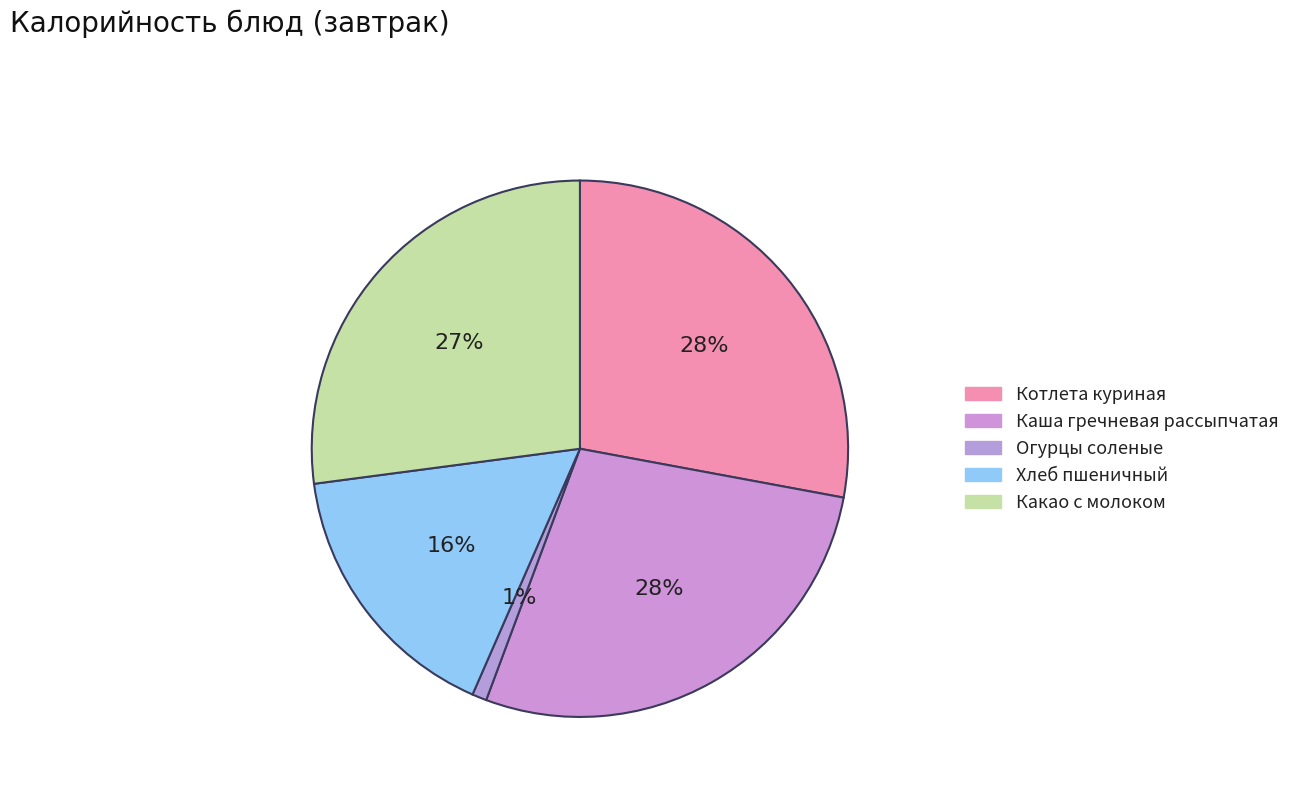

To the nearest percent, what percentage of the pie is Каша гречневая рассыпчатая?

28%